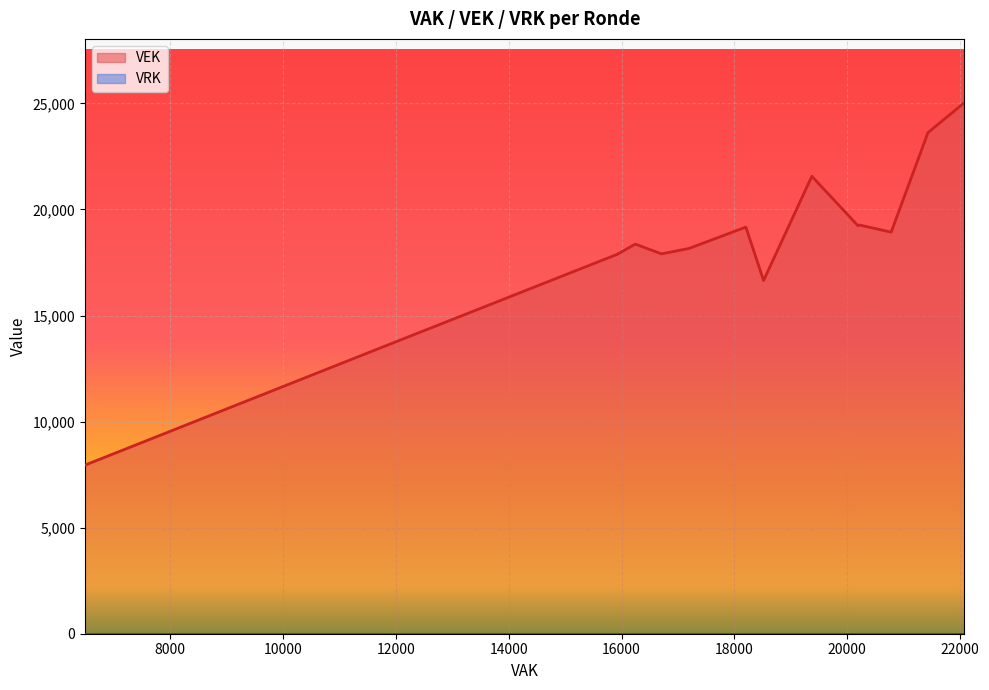

True or false: VEK and VRK intersect in this chart.

False